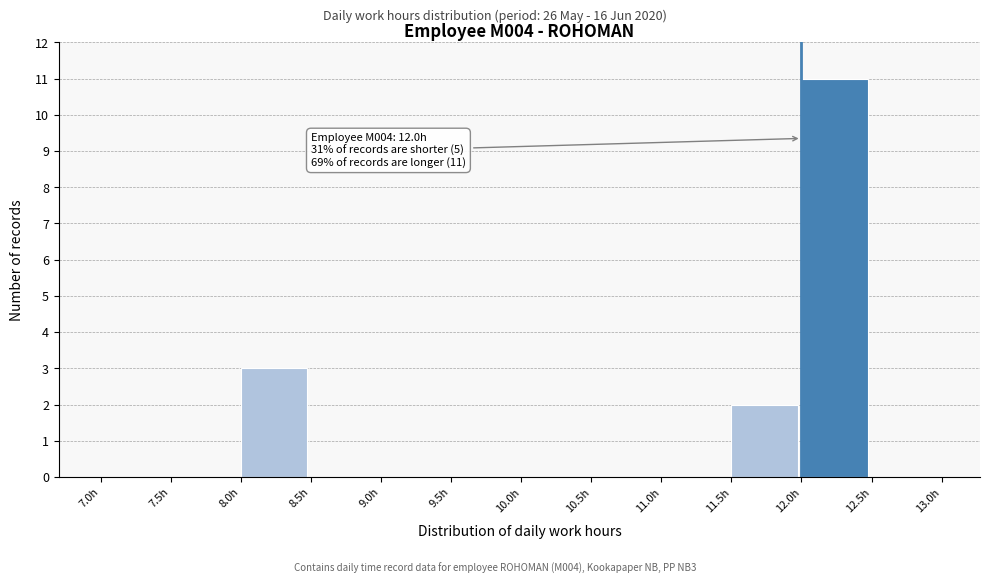

Over which range of the x-axis is the bar tallest?

12.0 to 12.5